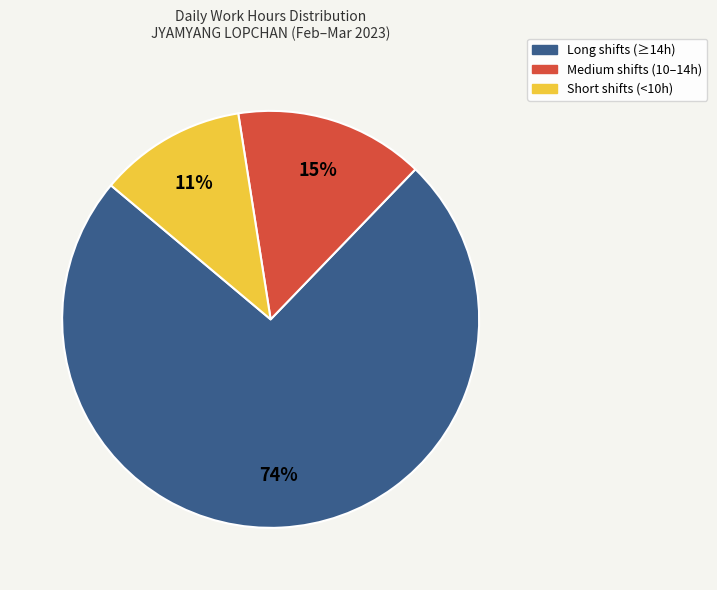

To the nearest percent, what is the combined percentage of Short shifts (<10h) and Long shifts (≥14h)?

85%